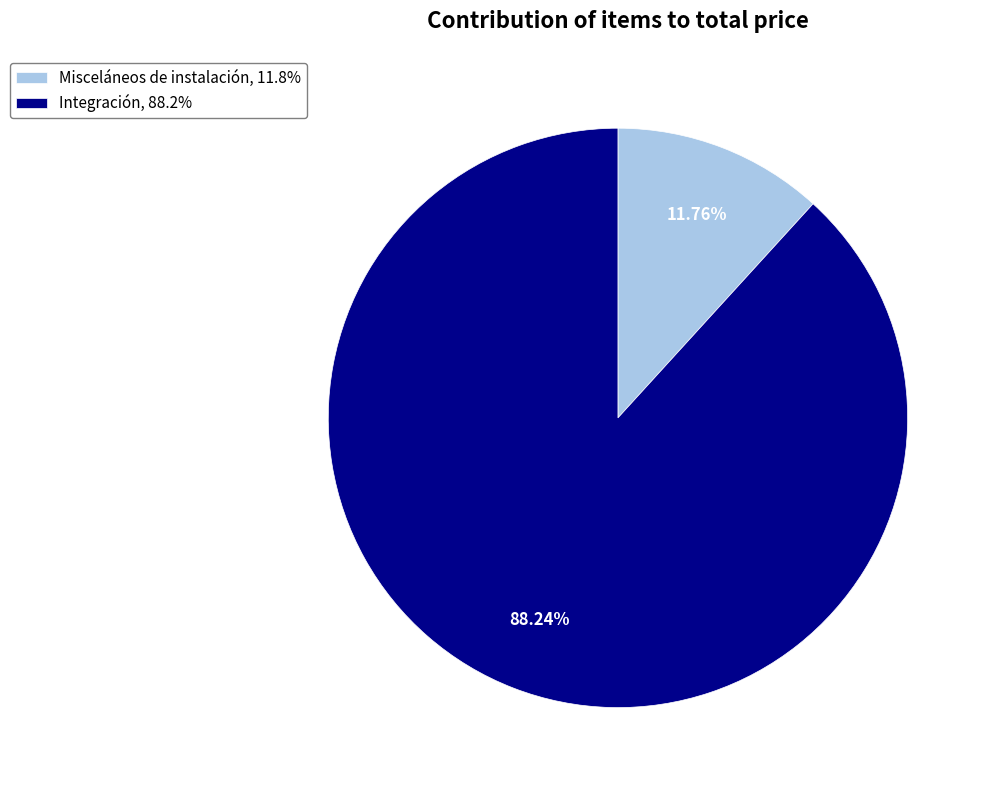

Approximately how many times larger is the value at Misceláneos de instalación compared to Integración?

0.1